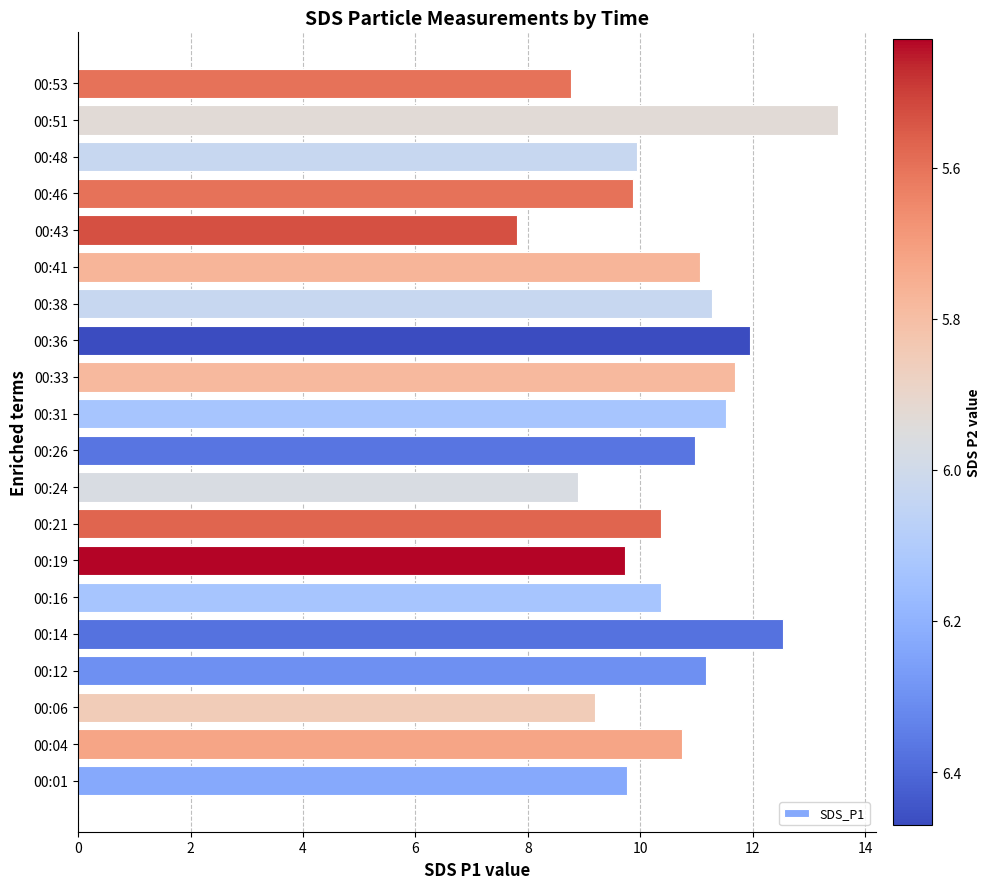

What is the maximum value shown in the chart?

13.5